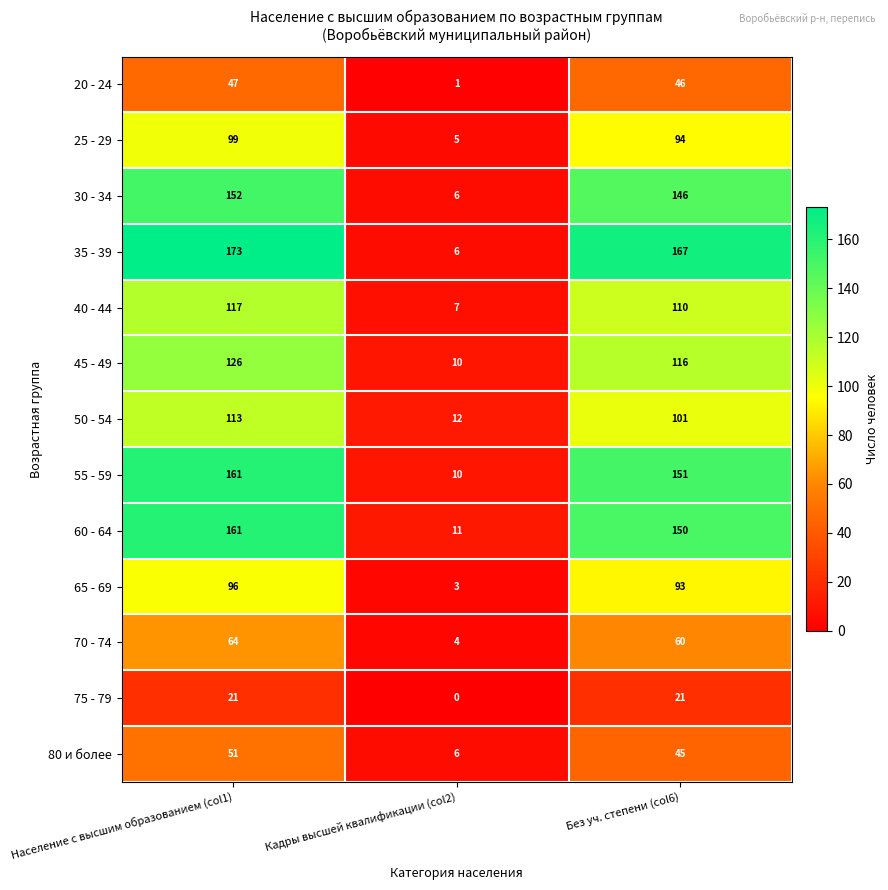

At which category is the sum across all series the highest?

Население с высшим образованием (col1)